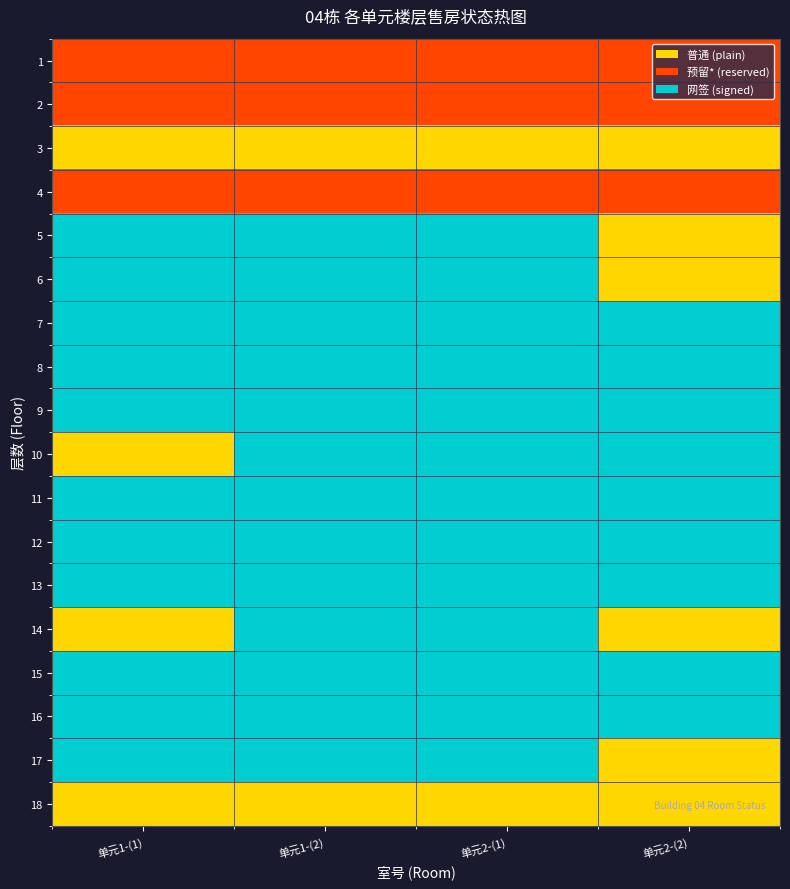

At 单元1-(2), list the series in order from largest to smallest.

5, 6, 7, 8, 9, 10, 11, 12, 13, 14, 15, 16, 17, 1, 2, 4, 3, 18